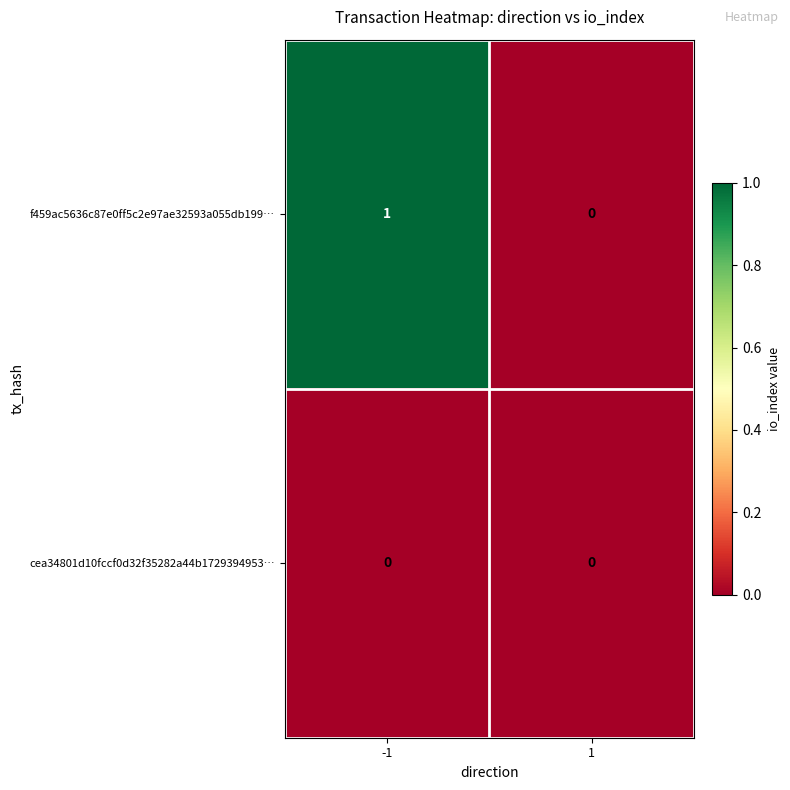

The value of f459ac5636c87e0ff5c2e97ae32593a055db199… at 1 is 0. True or false?

True